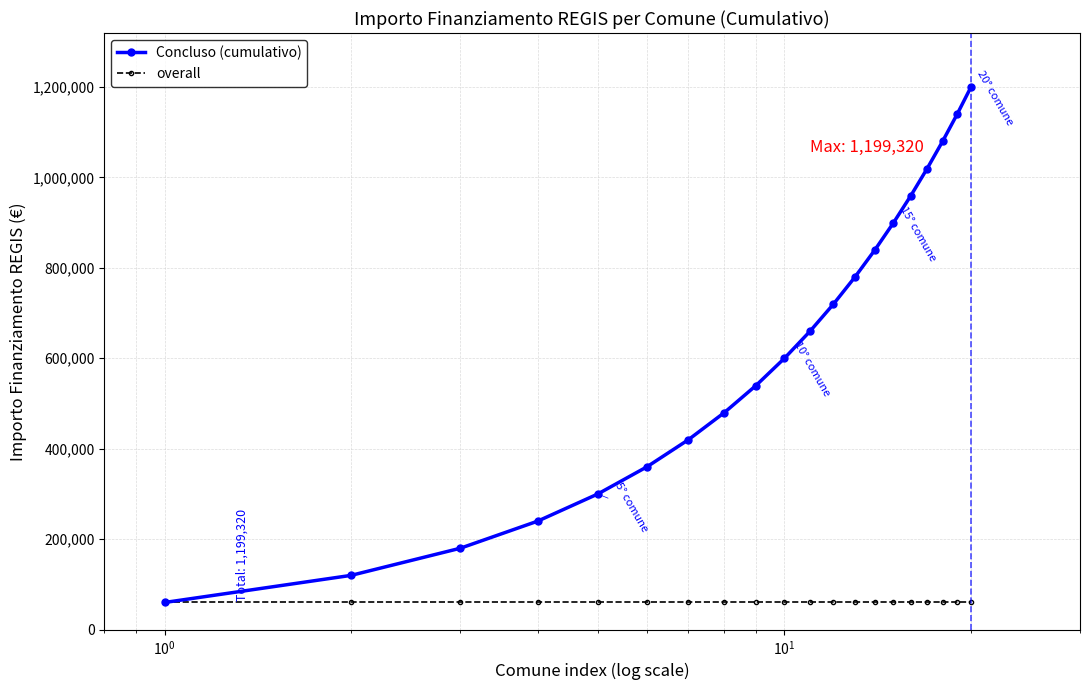

Rank the series by their average value, from lowest to highest.

overall, Concluso (cumulativo)